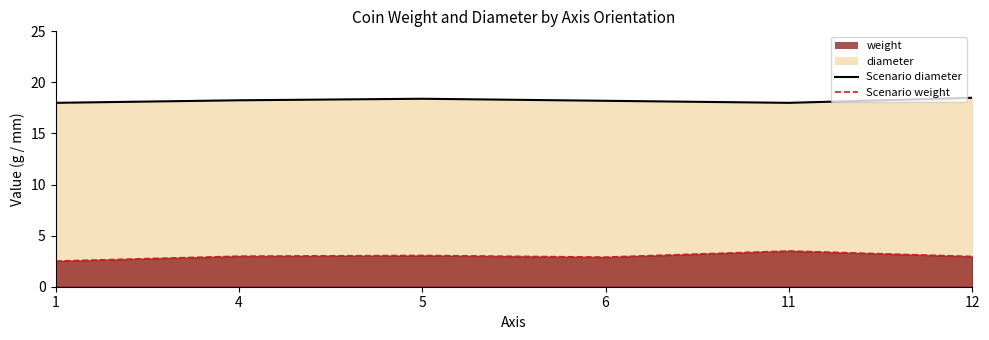

Which category has the highest value in the Scenario weight series?

11